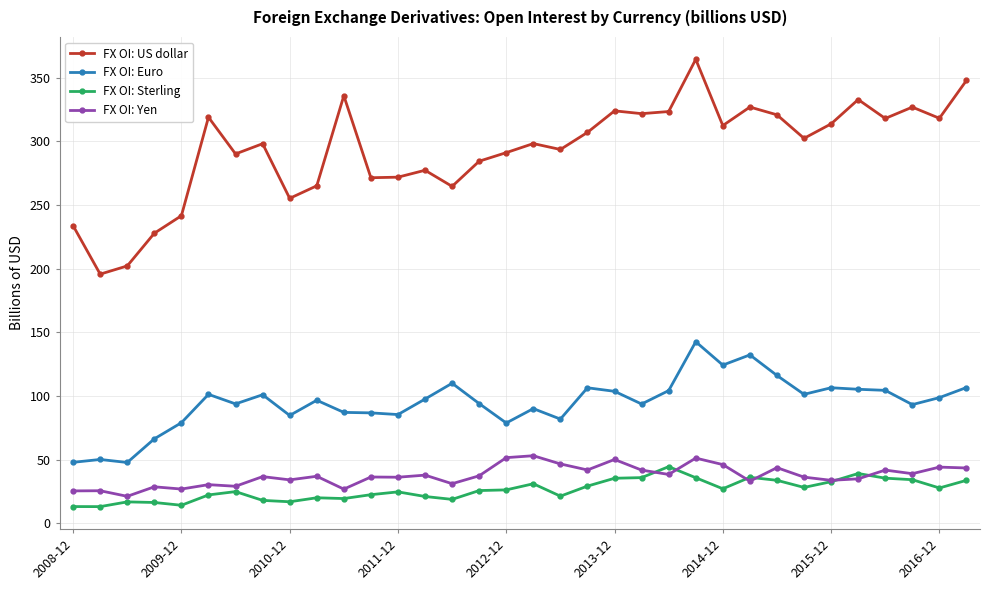

What is the maximum value for FX OI: US dollar?

364.6